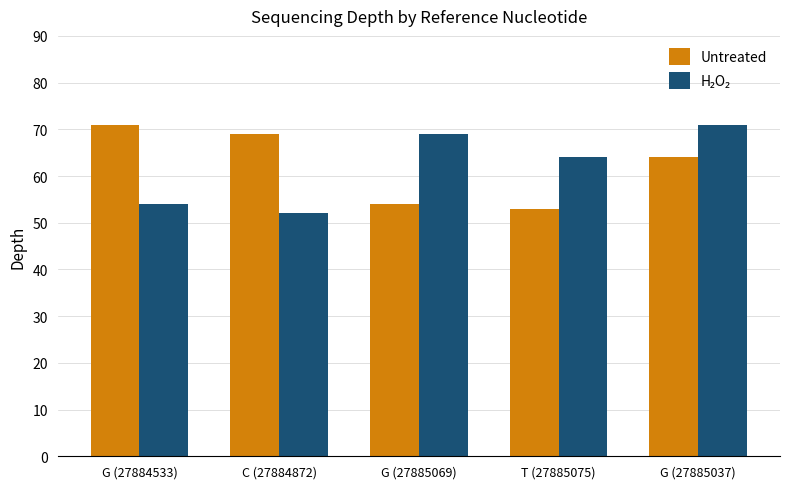

True or false: Untreated has a value of 88 at T (27885075).

False